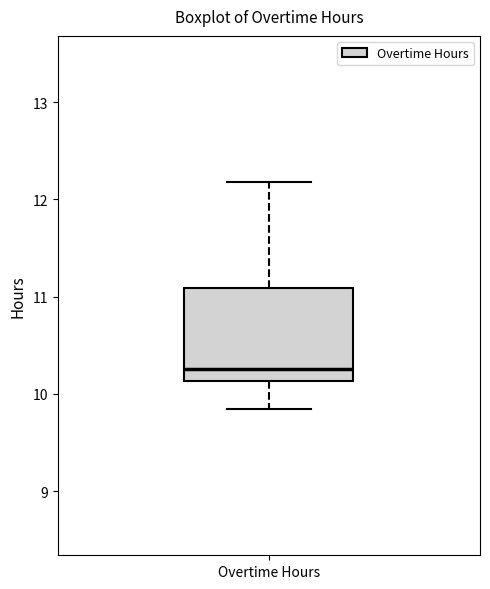

Read this box plot against the y-axis: the position of the median line, the range covered by the box, and the ends of both whiskers. The values are not printed on the chart, so give them approximately, as read against the axis.

median 10.3, box 10.1 to 11.1, whiskers 9.8 to 12.2